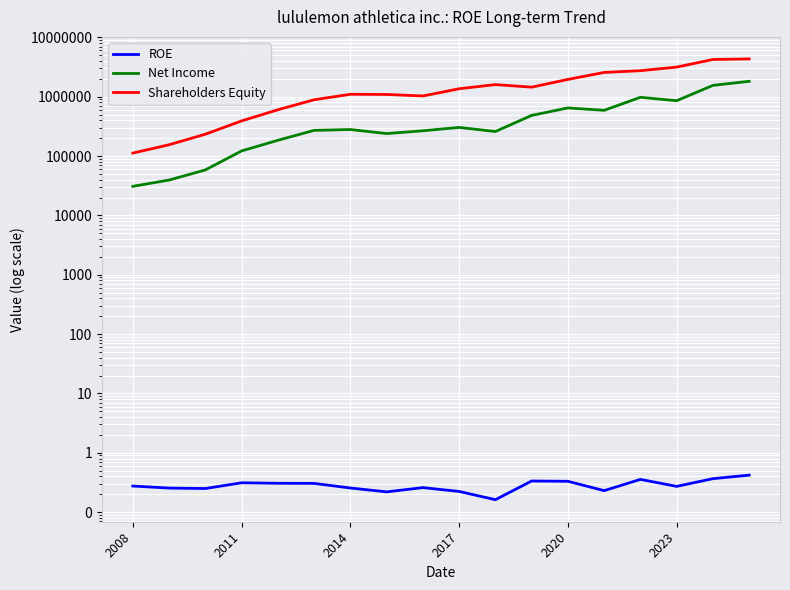

How many series are shown in this chart?

3